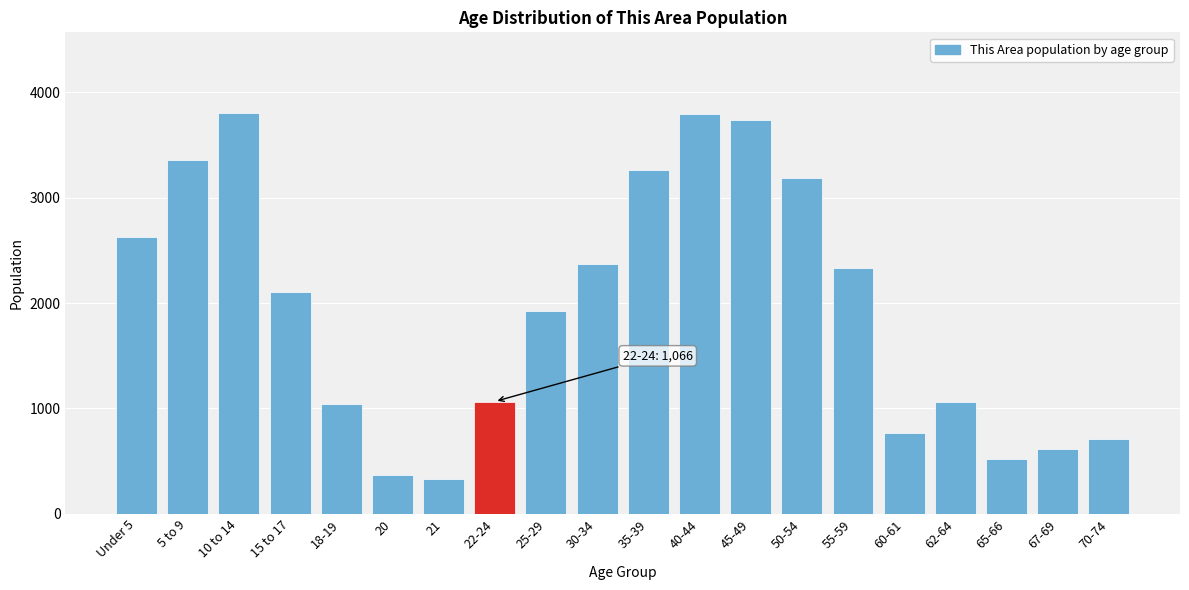

What is the change in value from 18-19 to 21?

-716